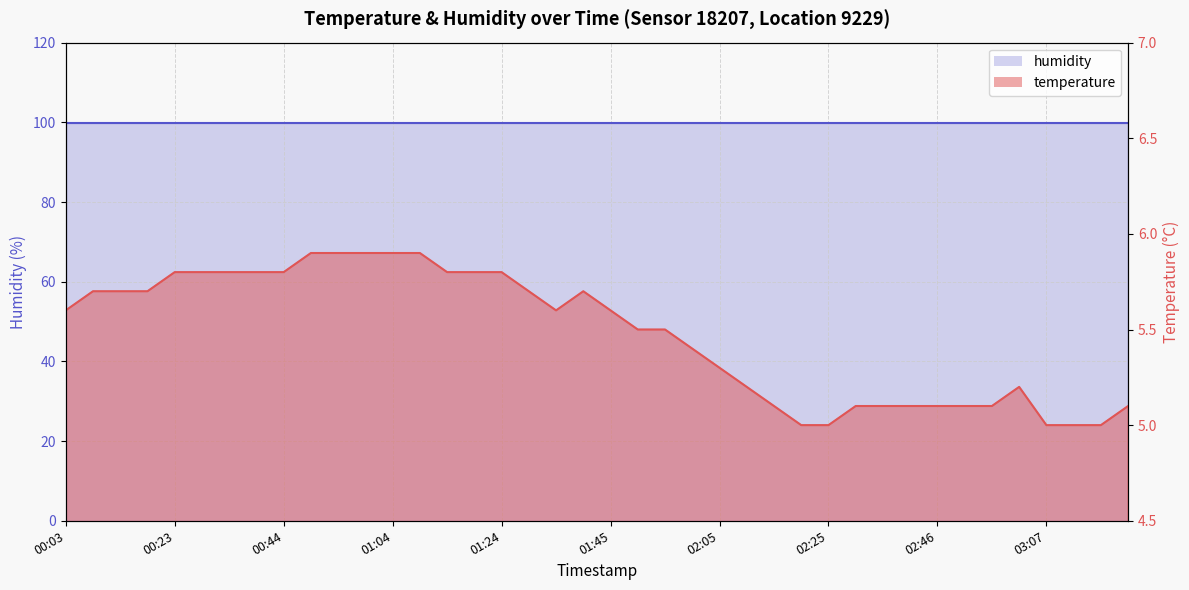

The value at 03:12 is 5.0. True or false?

True